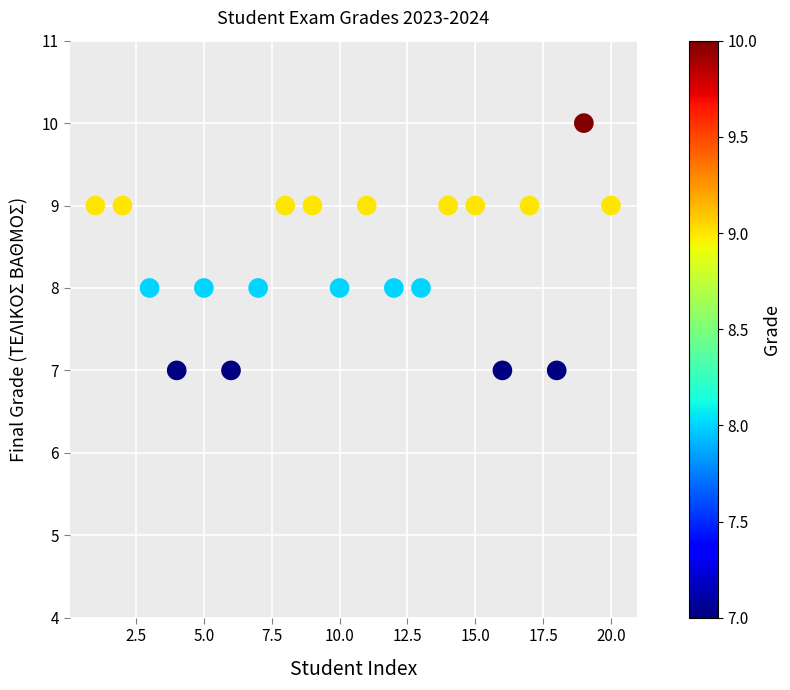

What is the range of Y values (max minus min)?

3